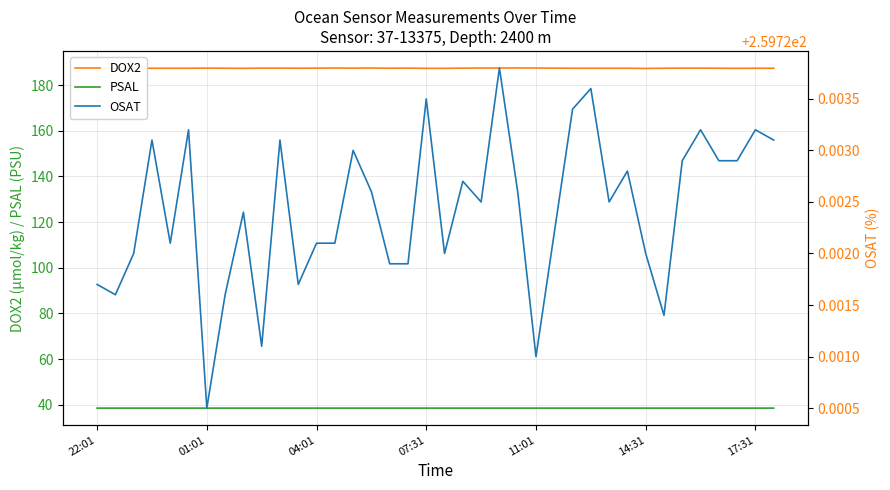

Is it true that DOX2 equals 81.5 at 17:31?

False